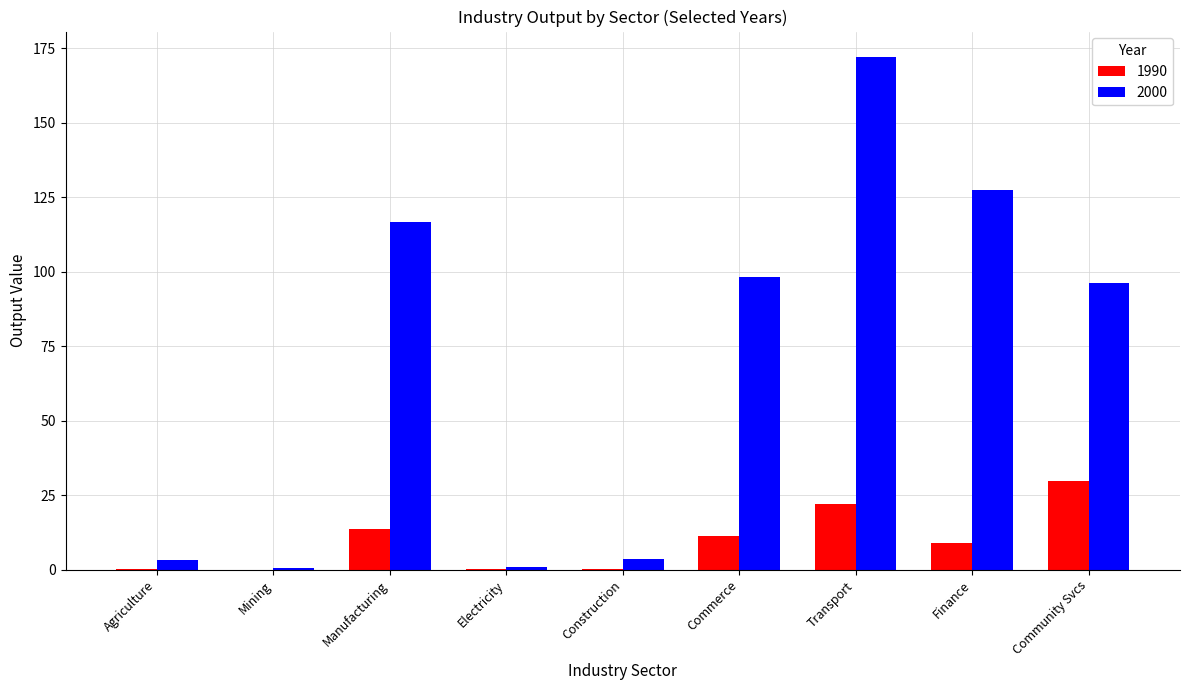

Is it true that 2000 equals 160.5 at Community Svcs?

False